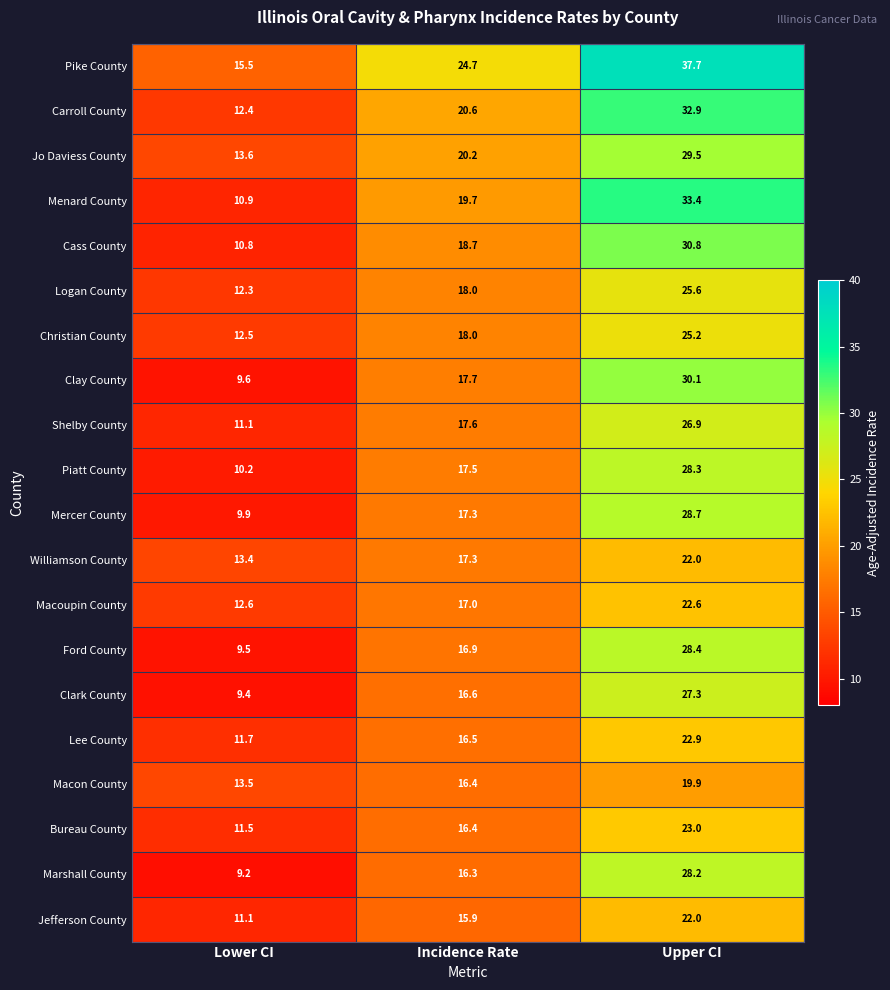

Where is Pike County nearest to the value 26?

Incidence Rate